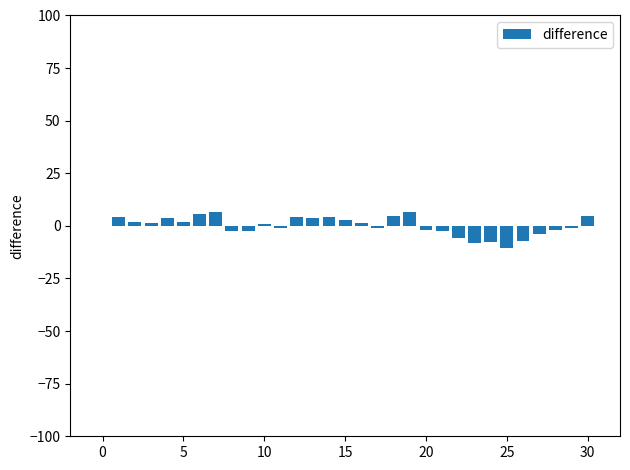

What is the greatest value displayed?

6.8